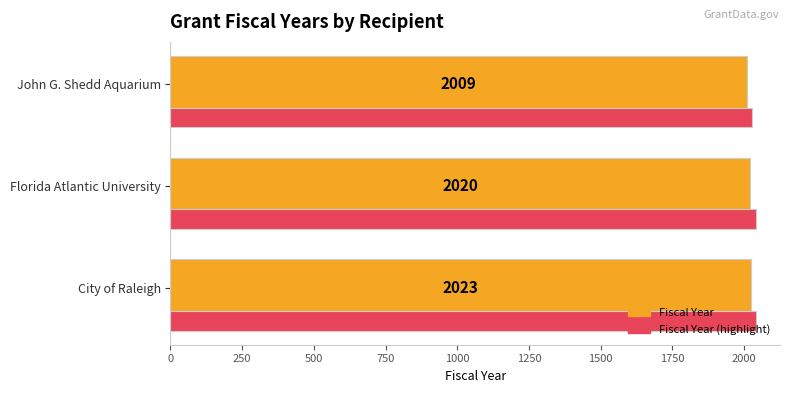

What is the minimum value for Fiscal Year (highlight)?

2029.1